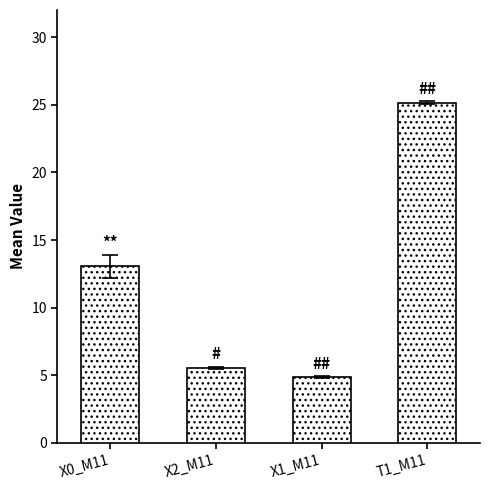

What is the difference between the values at X2_M11 and X1_M11?

0.7